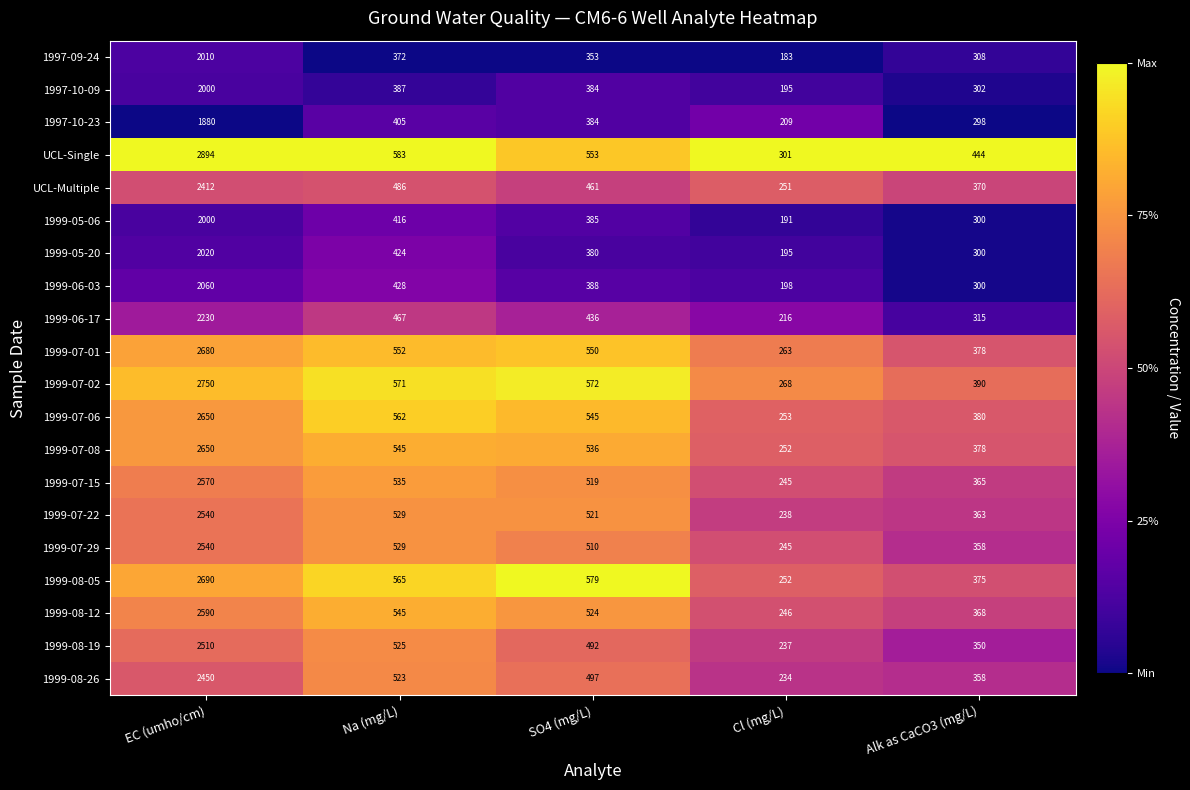

What value does the 1999-06-17 series have at Na (mg/L), to the nearest 10?

470